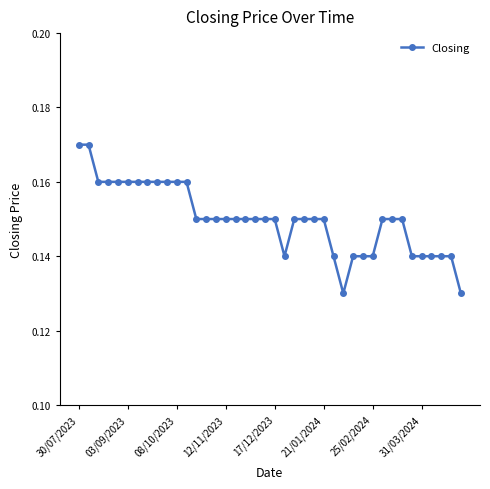

How many values are between 0 and 1?

40